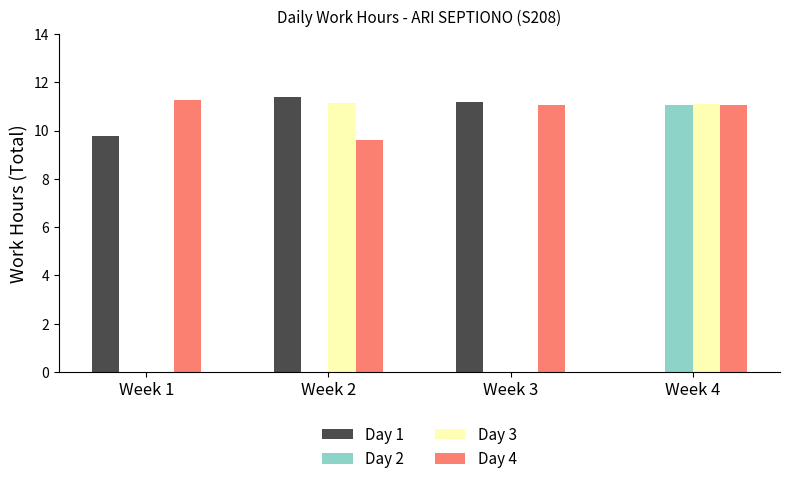

What is the total value across all series at Week 1?

21.0